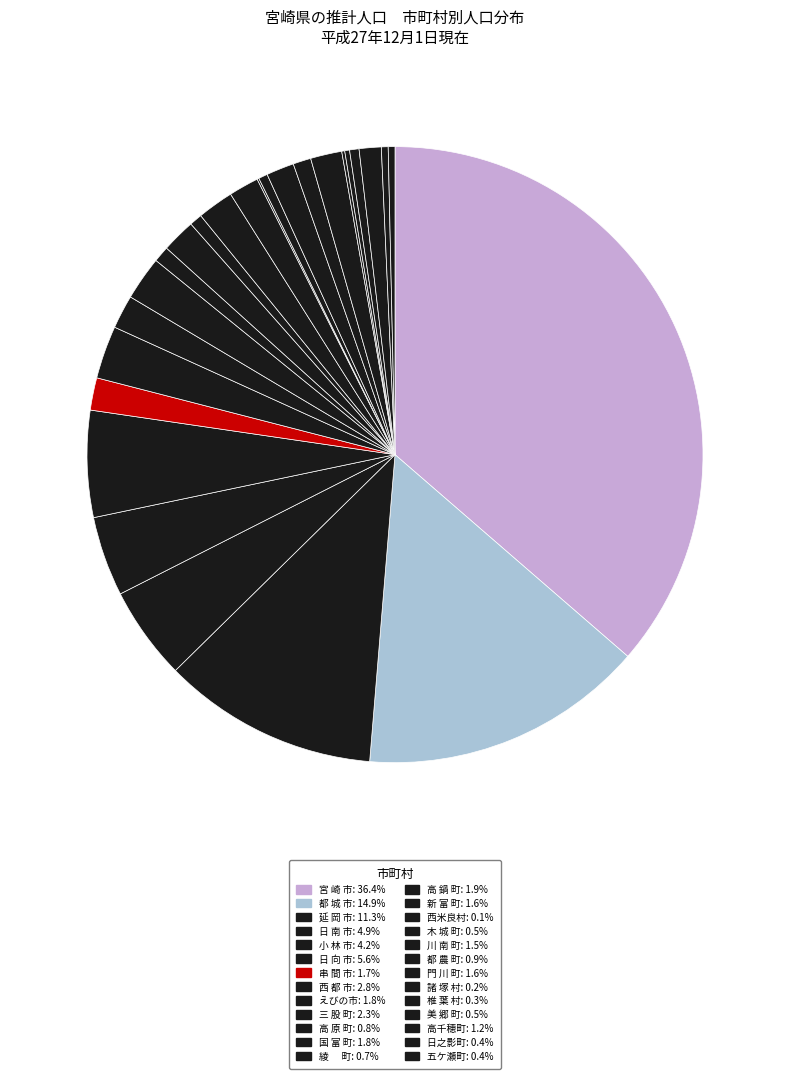

Is there a majority slice in this chart?

No